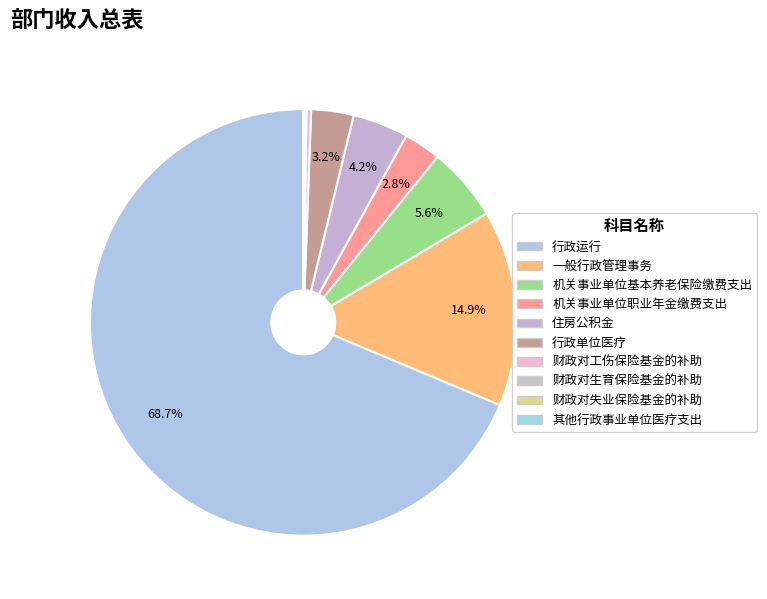

Is 机关事业单位基本养老保险缴费支出 the majority of the pie?

No